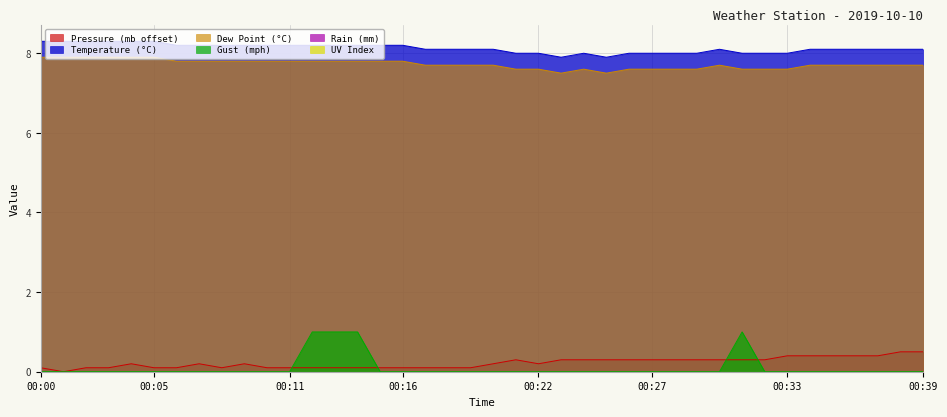

At which category does mb reach its first local valley?

00:01